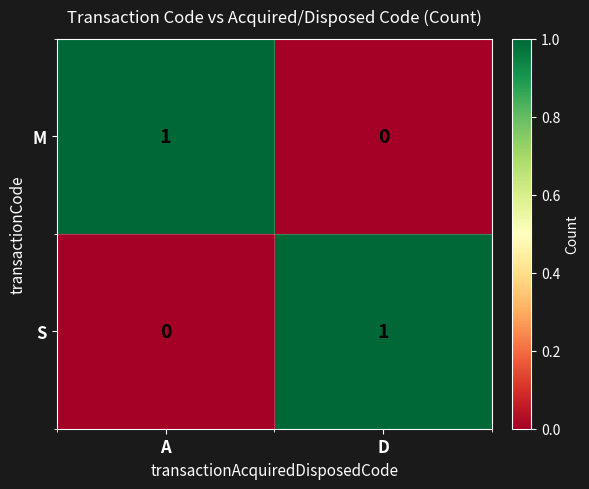

What is the total value across all series at A?

1